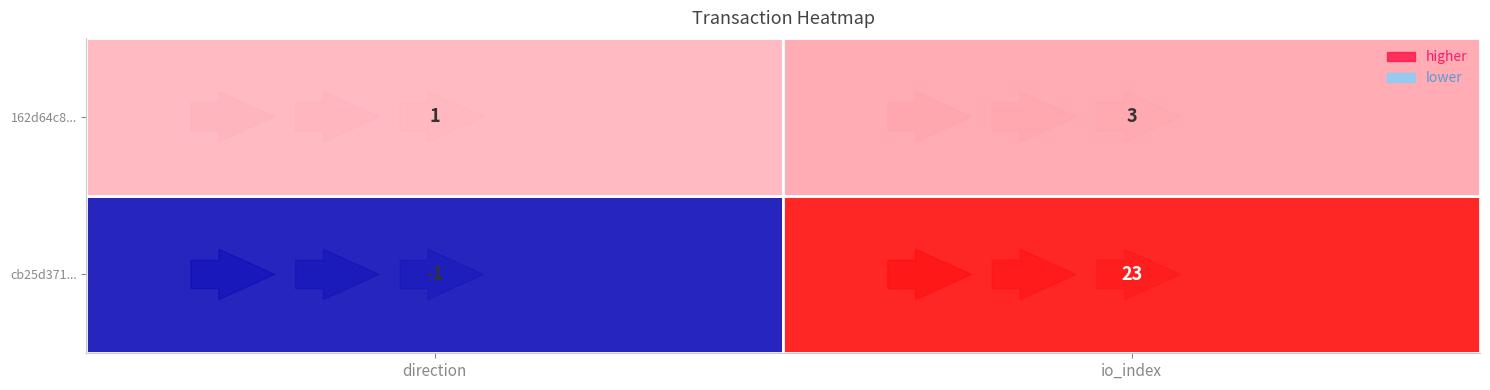

Count the number of categories in the chart.

2